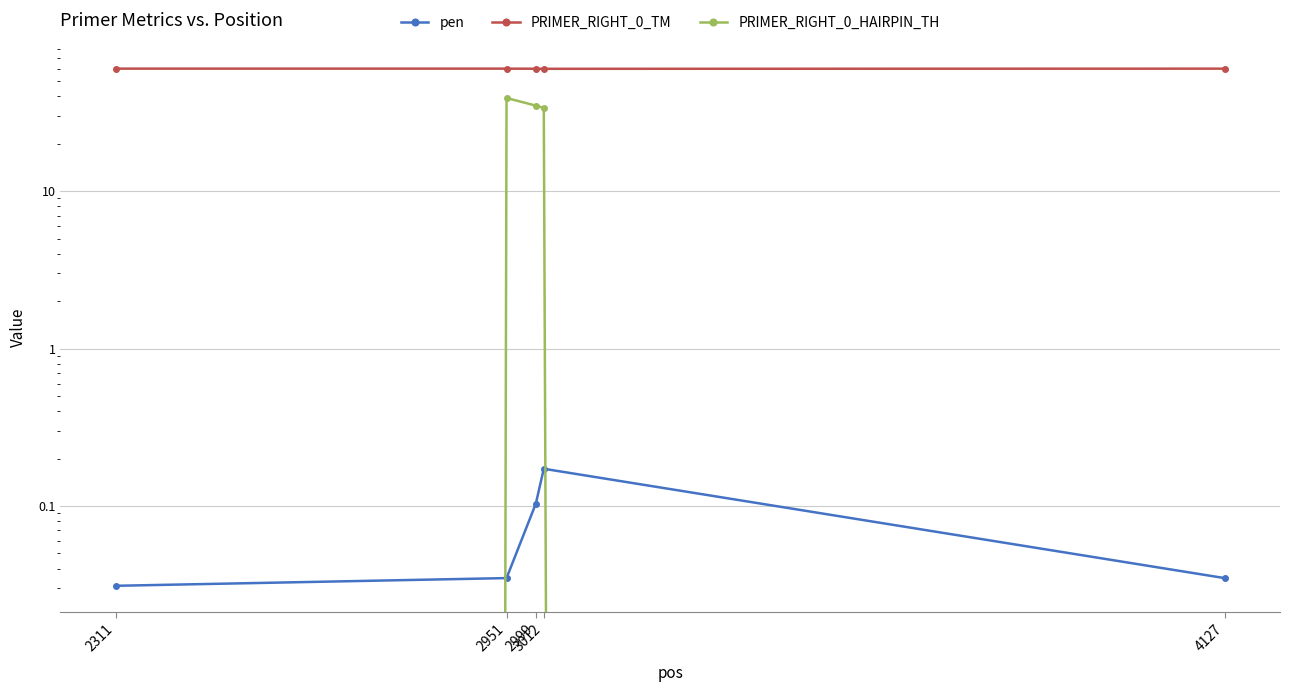

At how many categories does at least one series exceed 19?

5